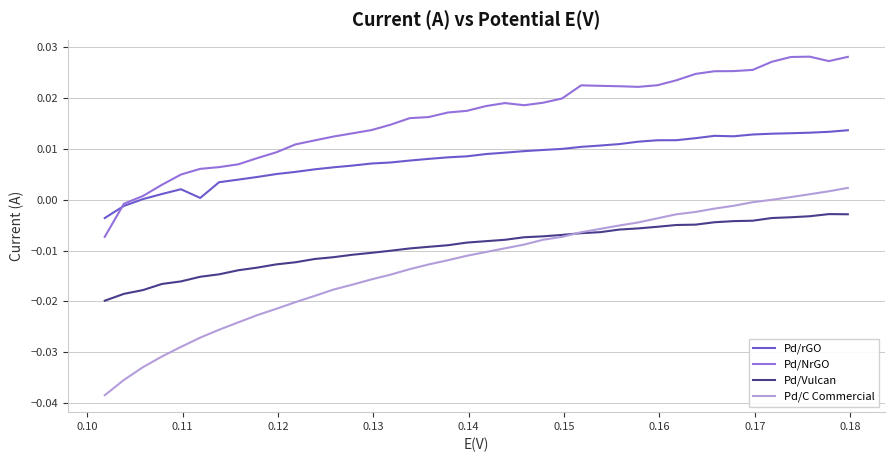

Which series has the widest spread of values?

Pd/C Commercial